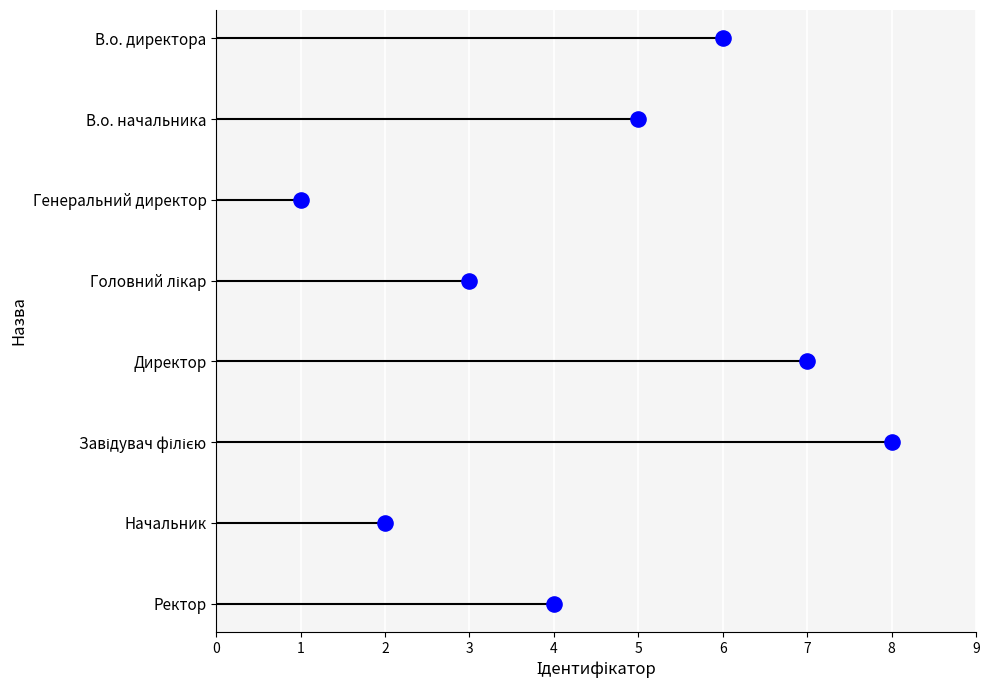

What is the change in value from 3 to 8?

+2